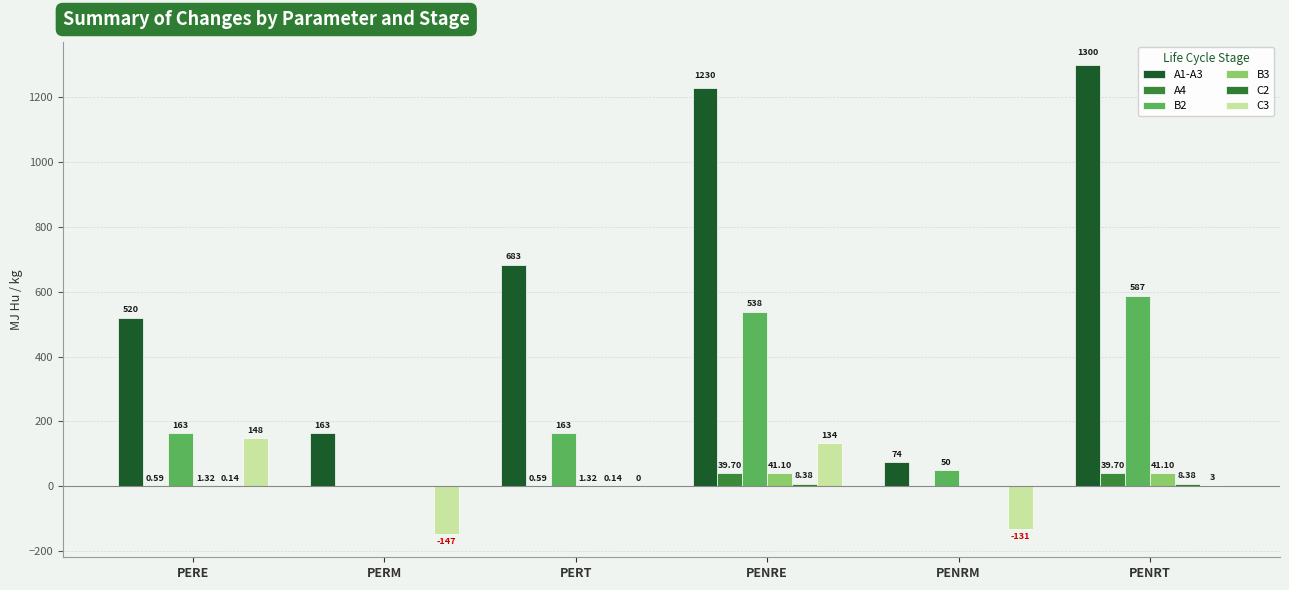

How many groups of bars are there?

6